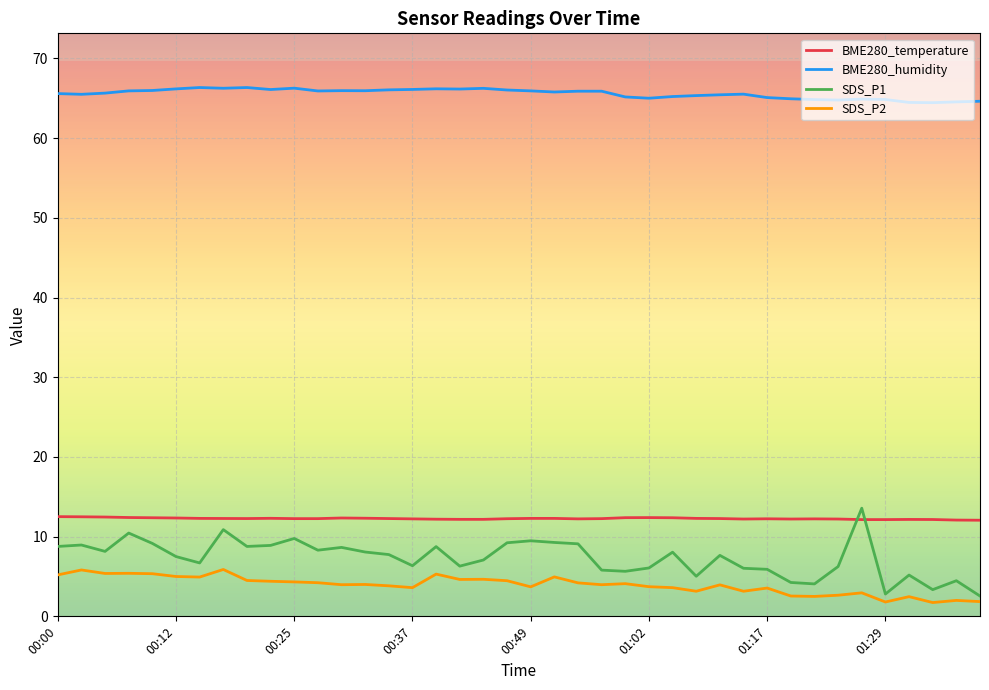

Which series has the largest range (max minus min)?

SDS_P1